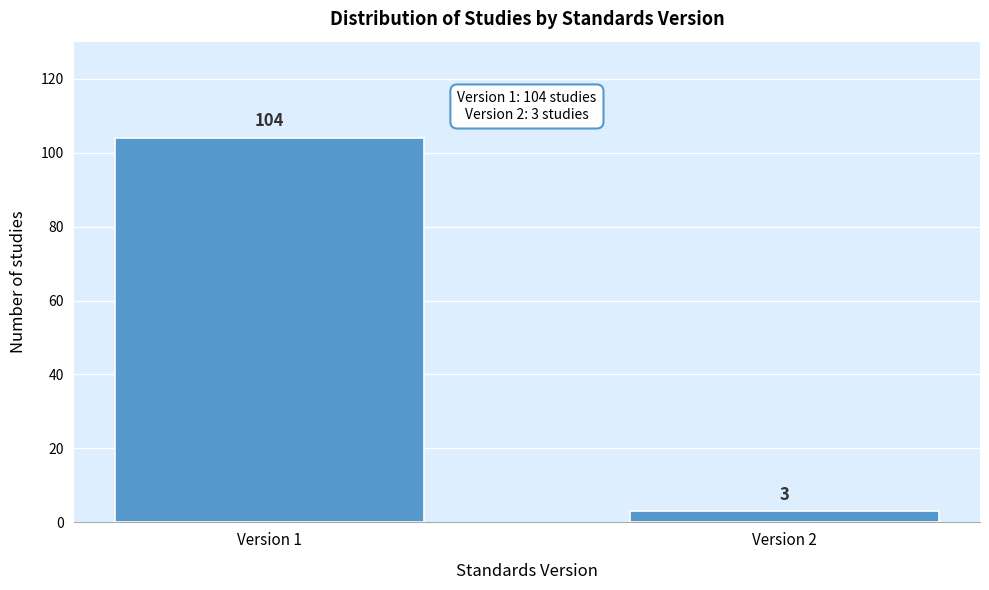

Reading right to left, transcribe all the data shown in this chart.

3	104